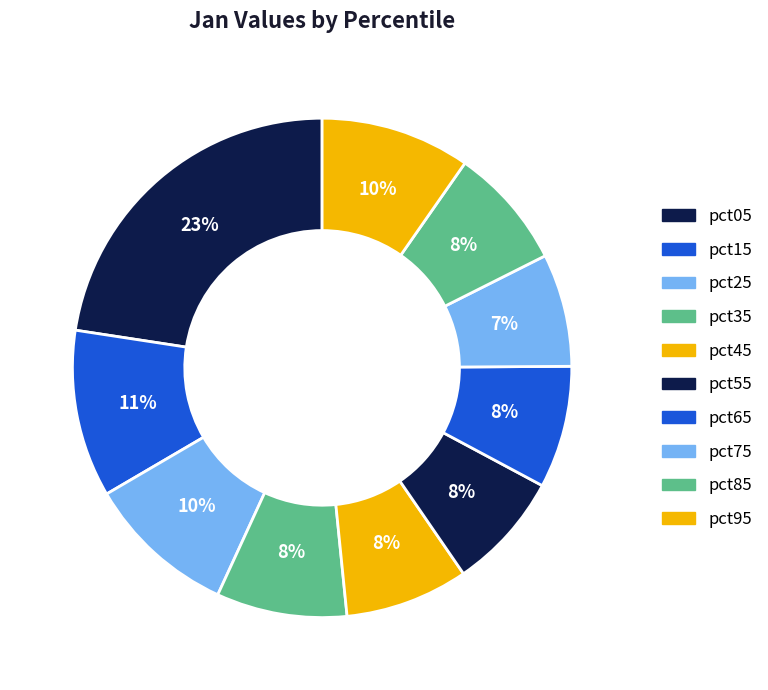

To the nearest percent, what portion does pct15 represent?

11%